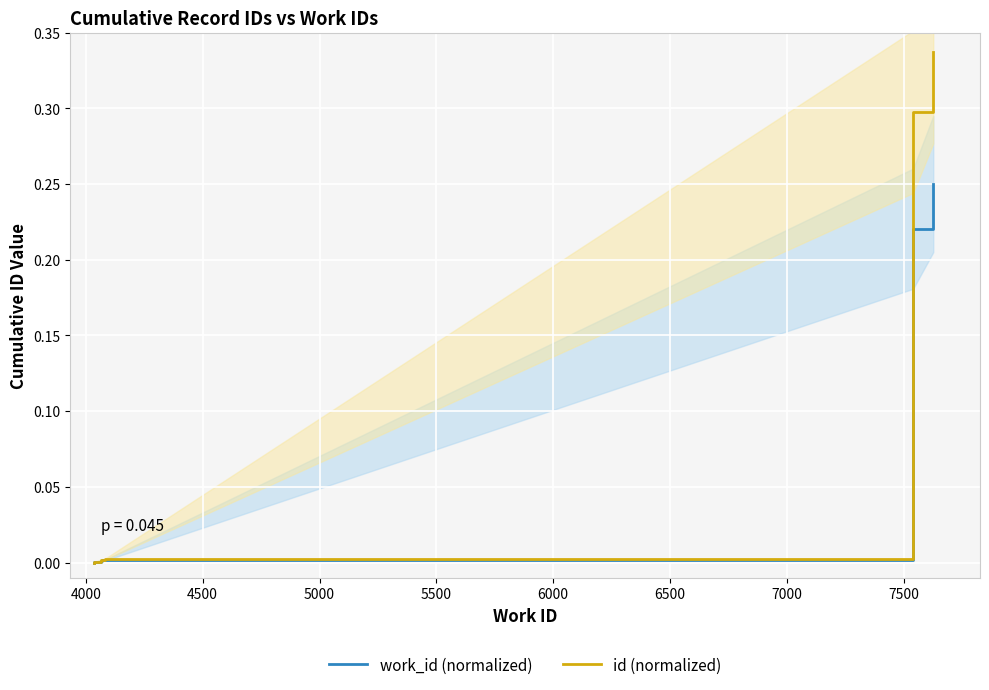

Reading left to right, list all the values displayed in this chart.

work_id (normalized): 0.0	0.0	0.0	0.0	0.0	0.0	0.0	0.0	0.2	0.2
id (normalized): 0.0	0.0	0.0	0.0	0.0	0.0	0.0	0.0	0.3	0.3